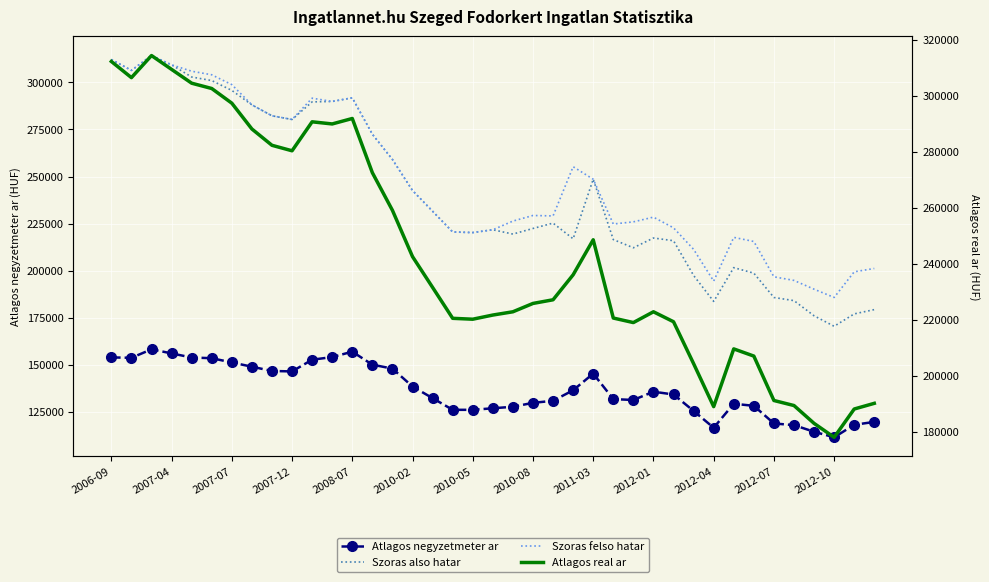

The Atlagos real ar series shows 421271 at 2011-03. True or false?

False